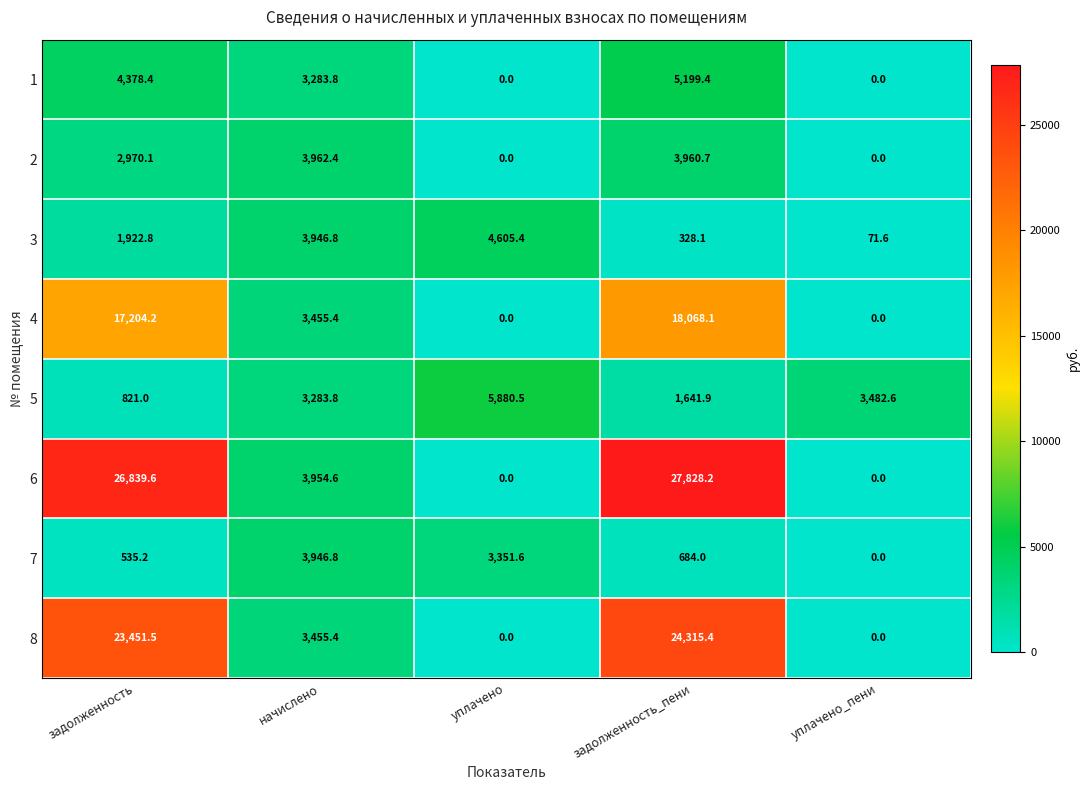

What is the greatest value displayed?

27828.2